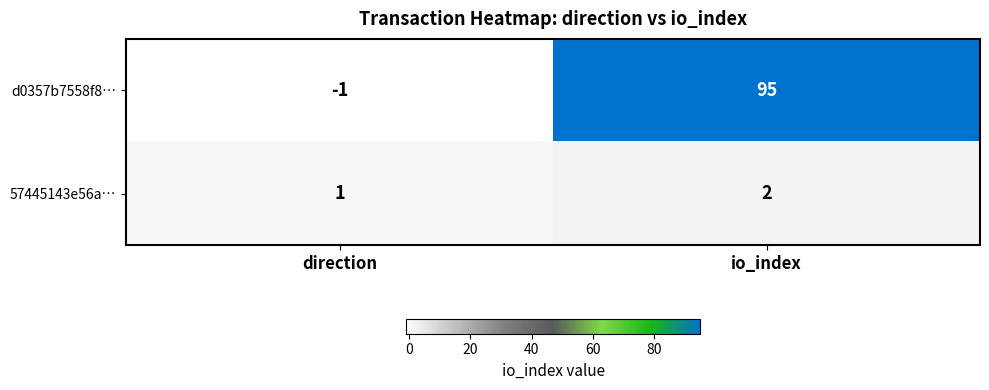

What is the sum of the d0357b7558f8… values at direction and io_index?

94